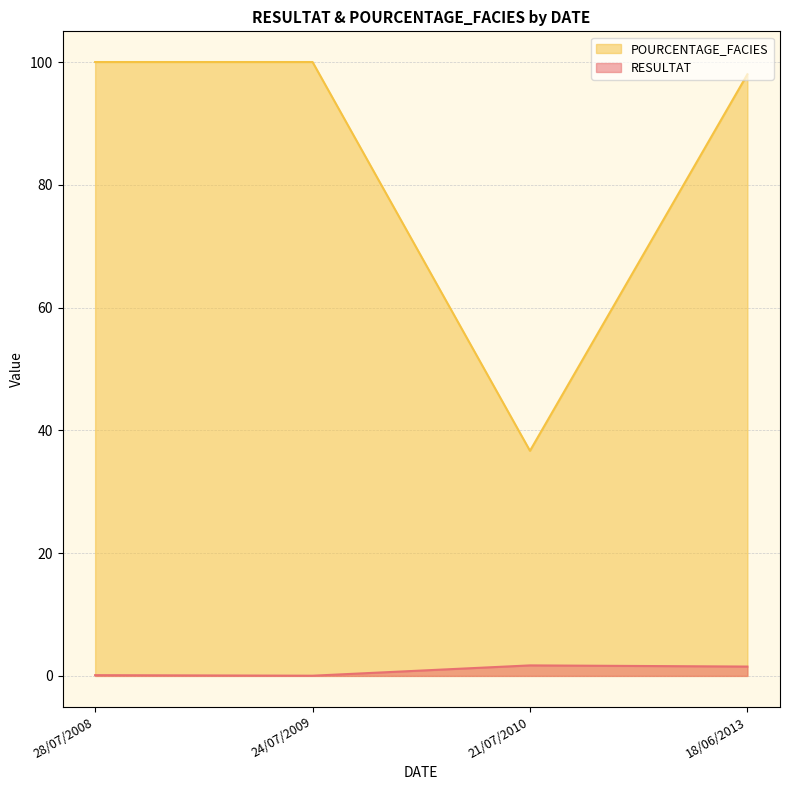

List the series in order of their peak value, highest first.

POURCENTAGE_FACIES, RESULTAT